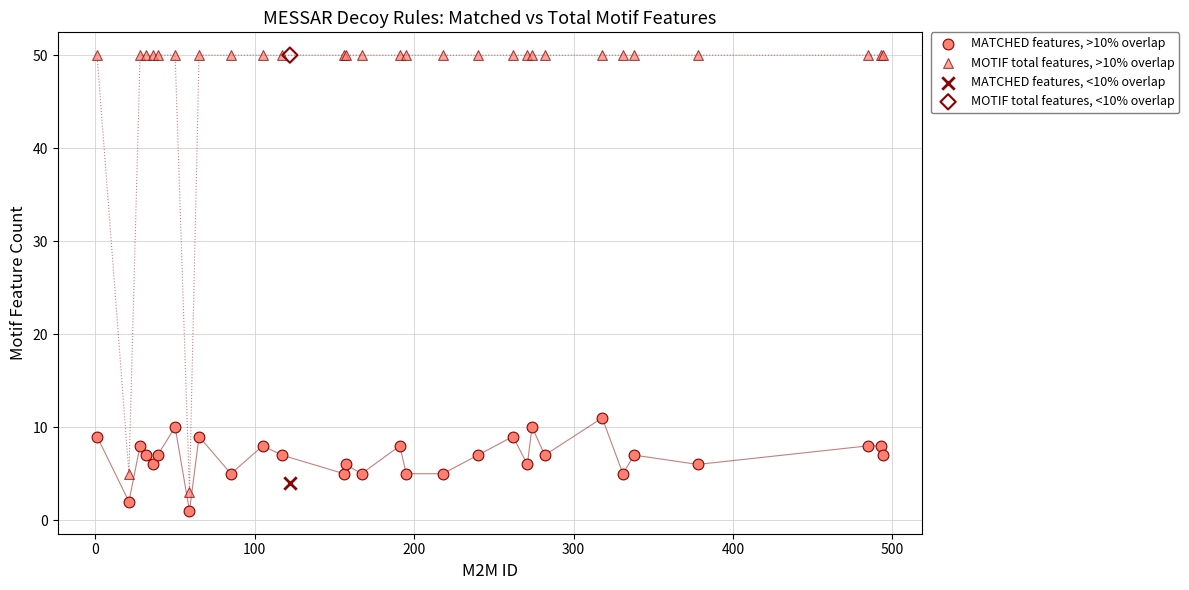

What are all the series names shown in the legend?

MATCHED features, >10% overlap, MOTIF total features, >10% overlap, MATCHED features, <10% overlap, MOTIF total features, <10% overlap